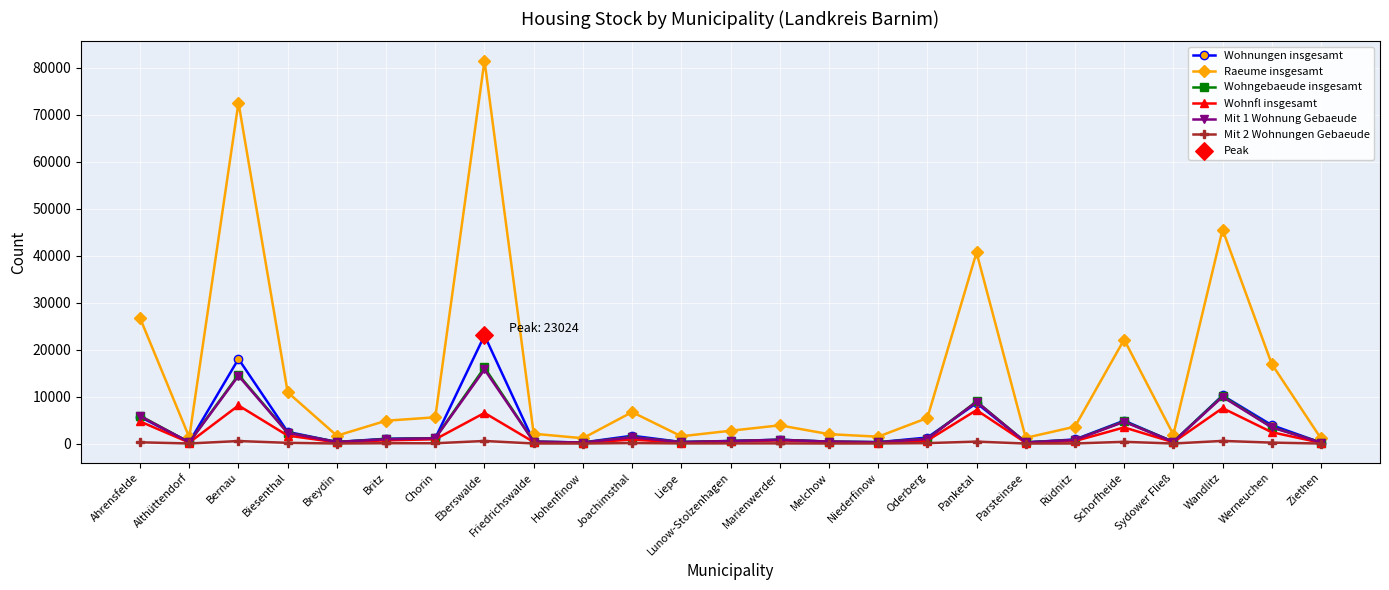

Which series has the widest spread of values?

Raeume insgesamt